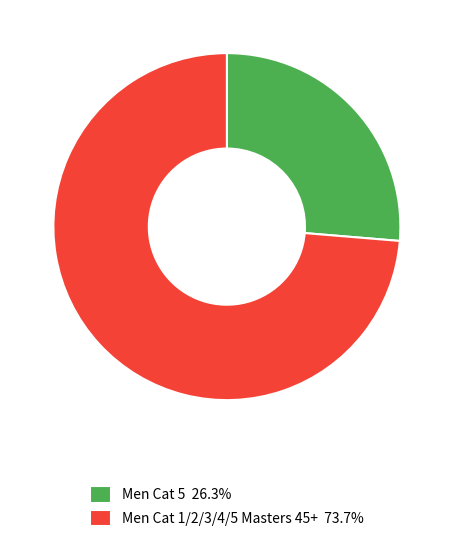

Rank the categories by value from highest to lowest.

Men Cat 1/2/3/4/5 Masters 45+, Men Cat 5